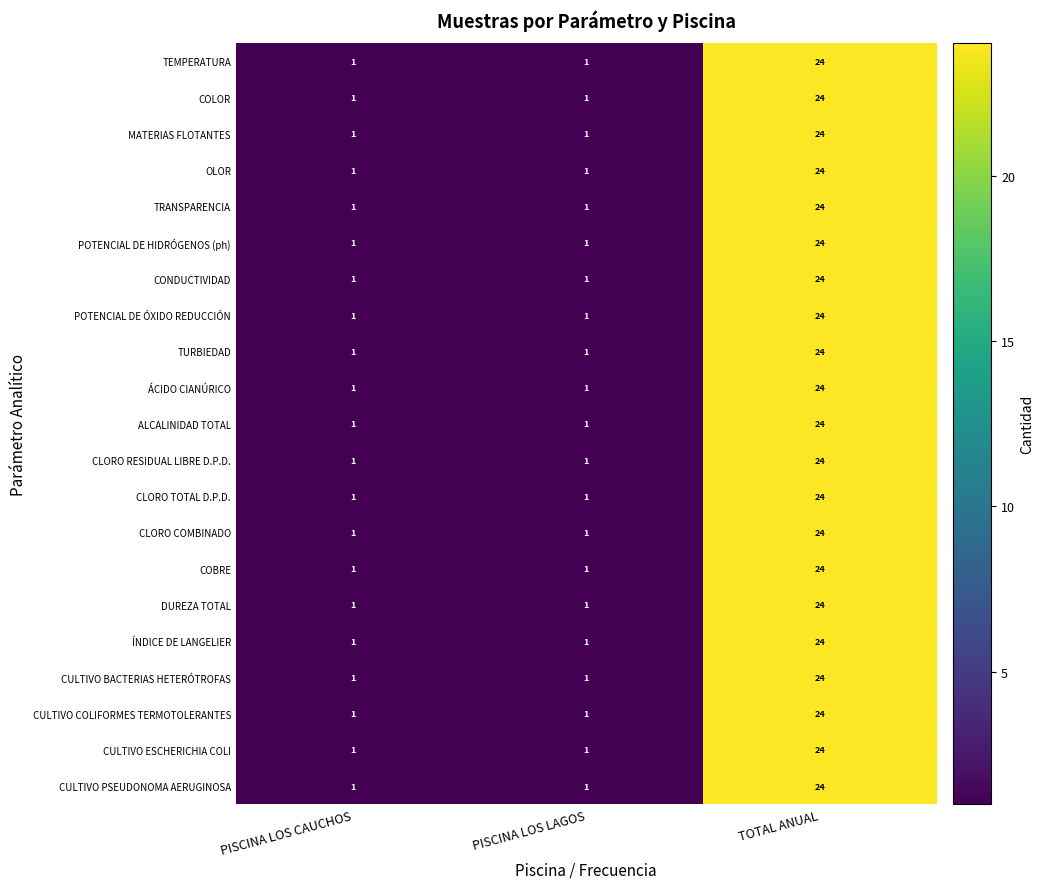

Count the OLOR values in the range 1 to 24.

3